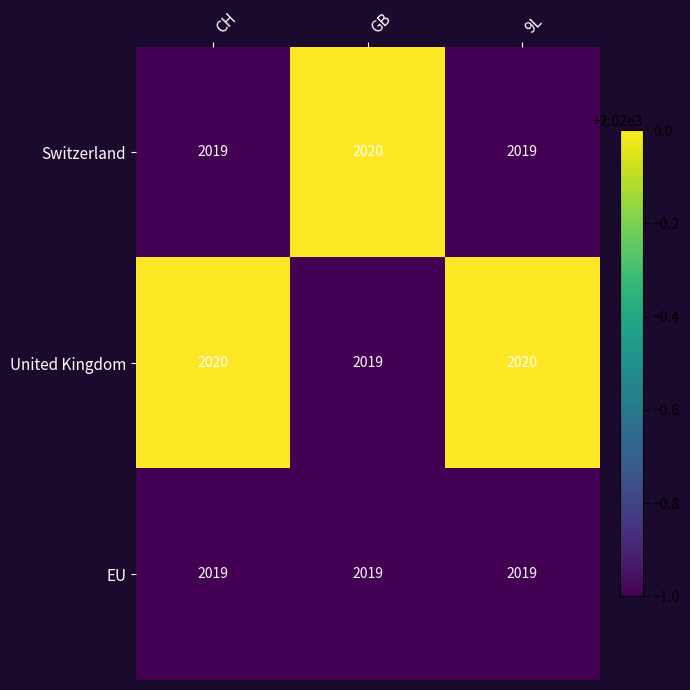

List the series in order of their overall mean, highest first.

United Kingdom, Switzerland, EU